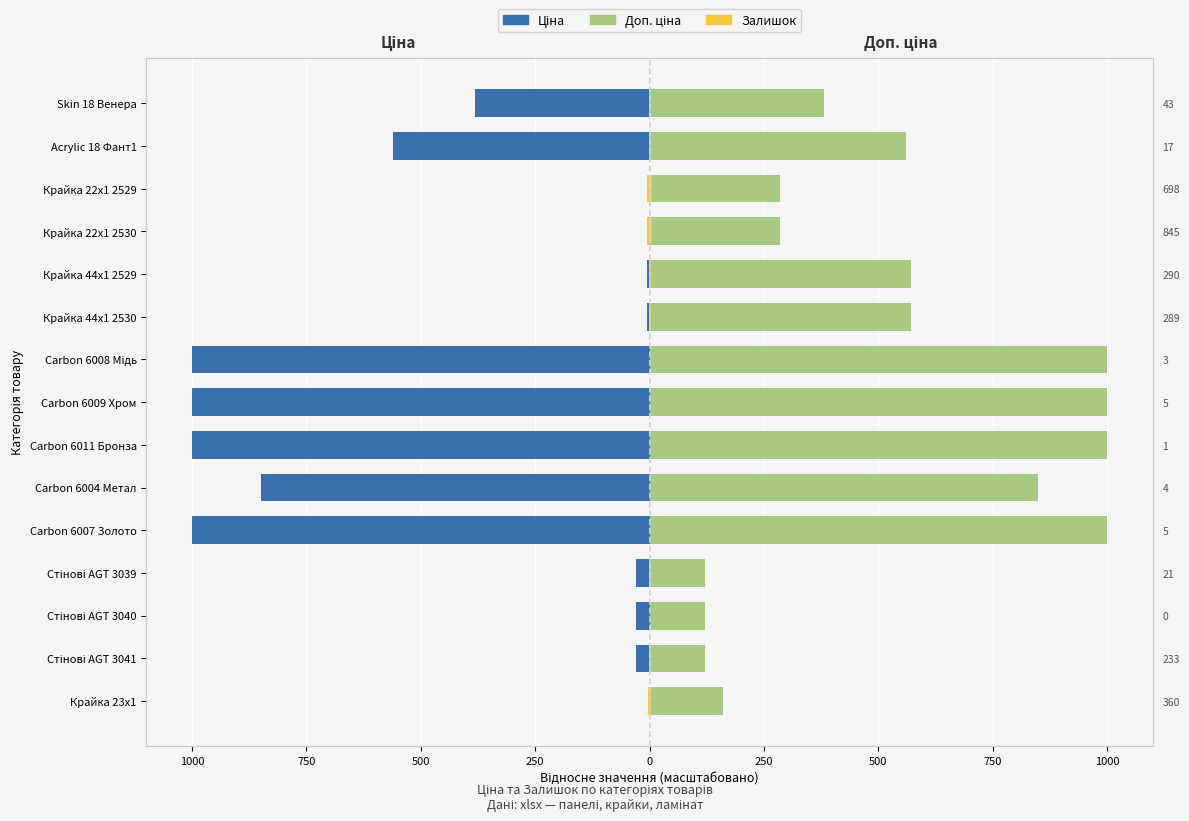

How many bars are there in each group?

3